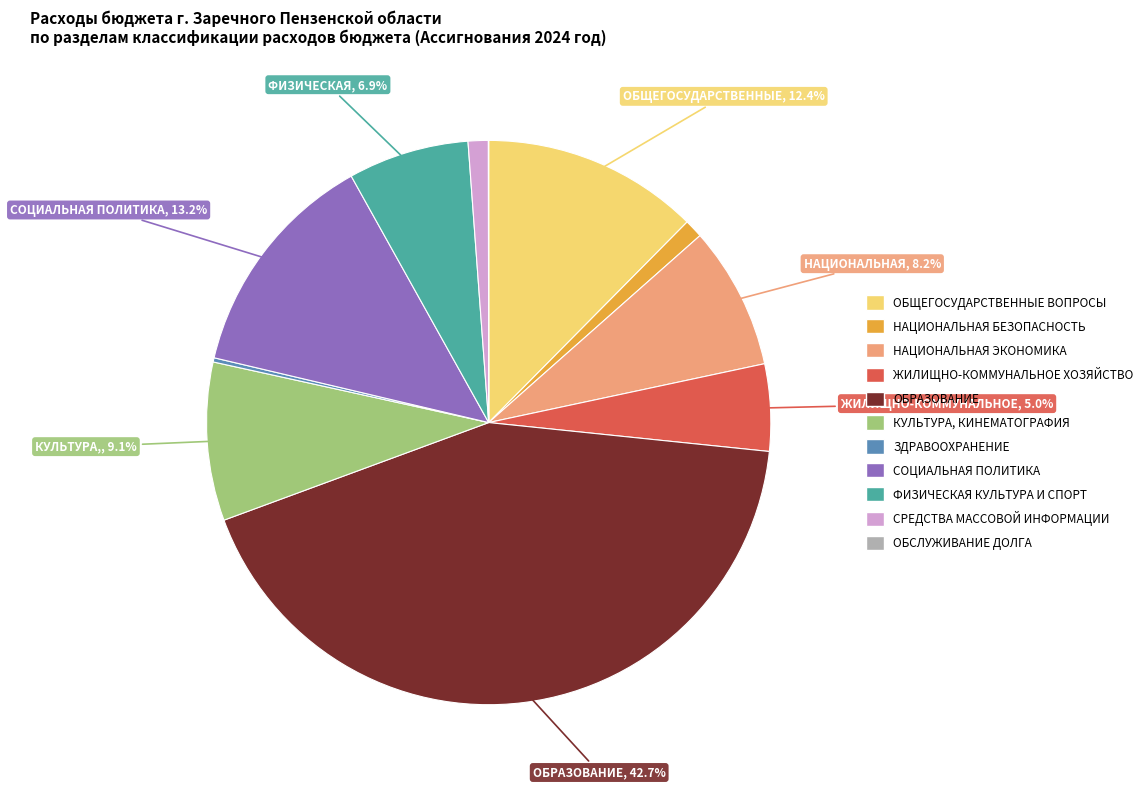

Does ОБРАЗОВАНИЕ account for over 50% of the chart?

No